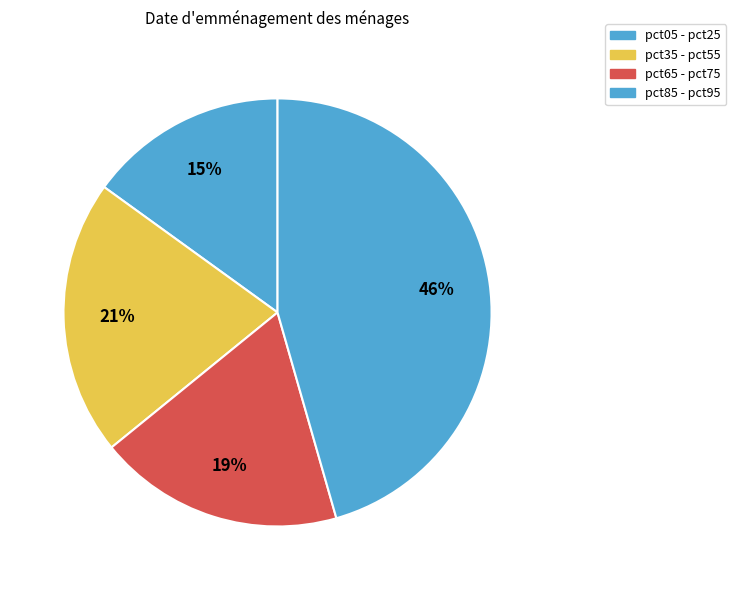

Count the number of slices in the pie.

4